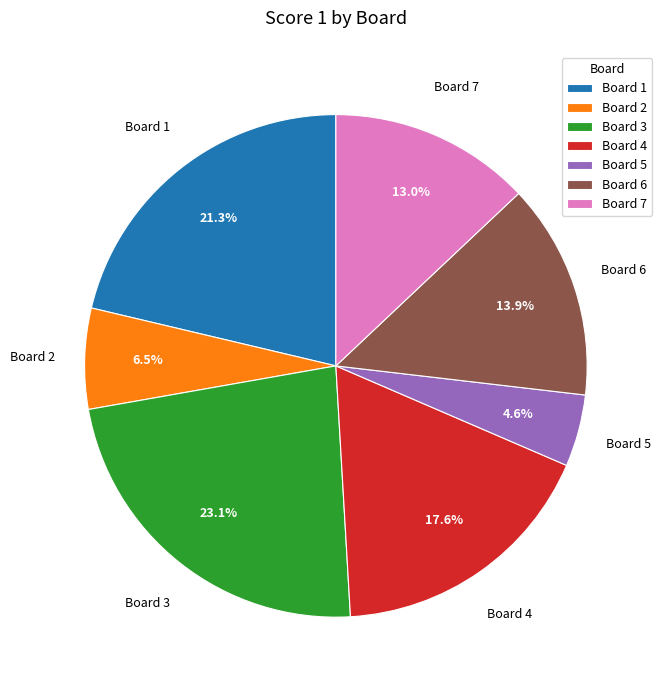

Does Board 6 represent more than half of the total?

No